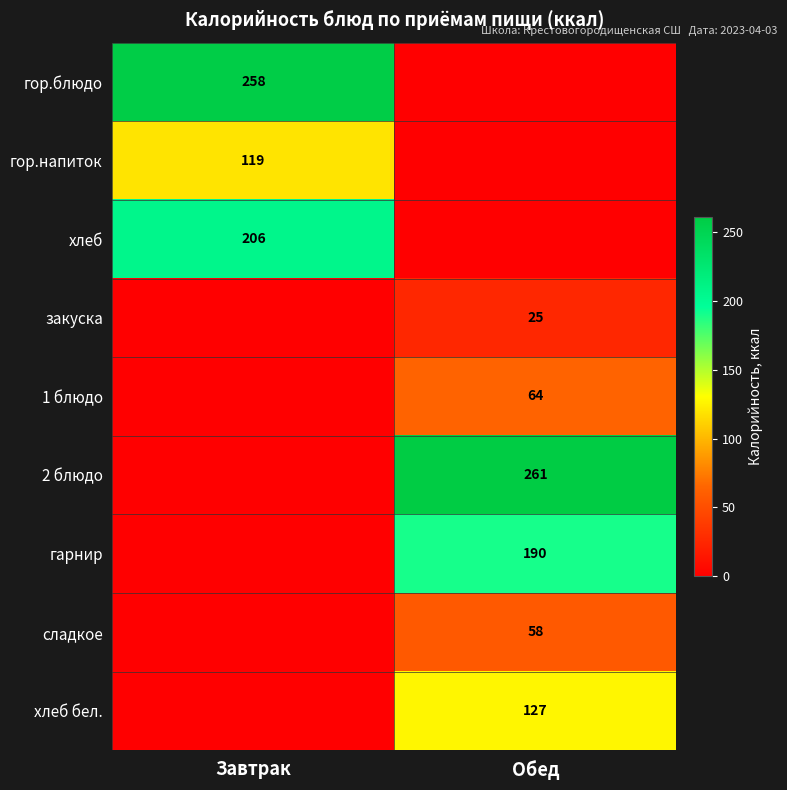

True or false: гарнир has a value of 190 at Обед.

True